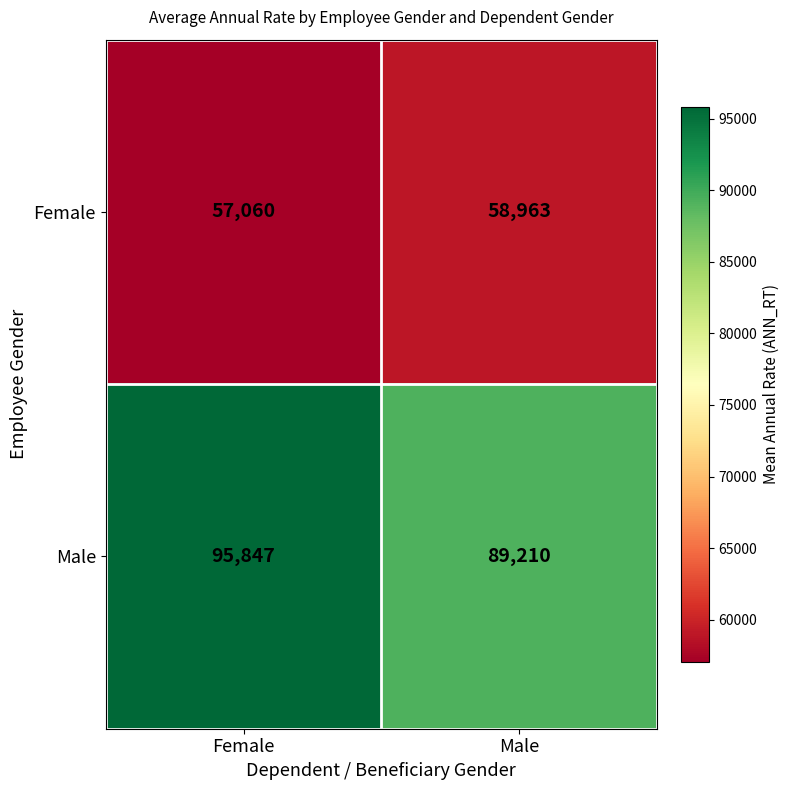

What is the total value across all series at Male?

148173